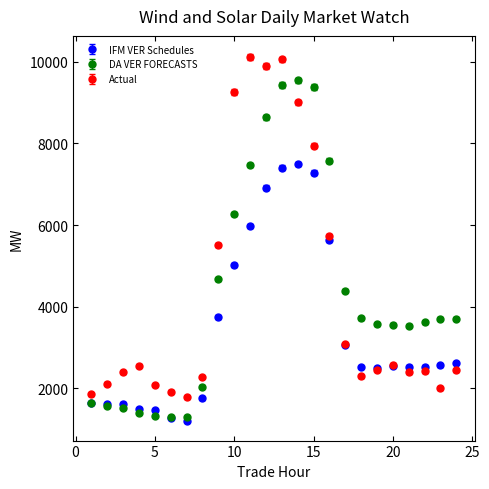

What is the value of the Actual point at the 20th from the left?

2582.9